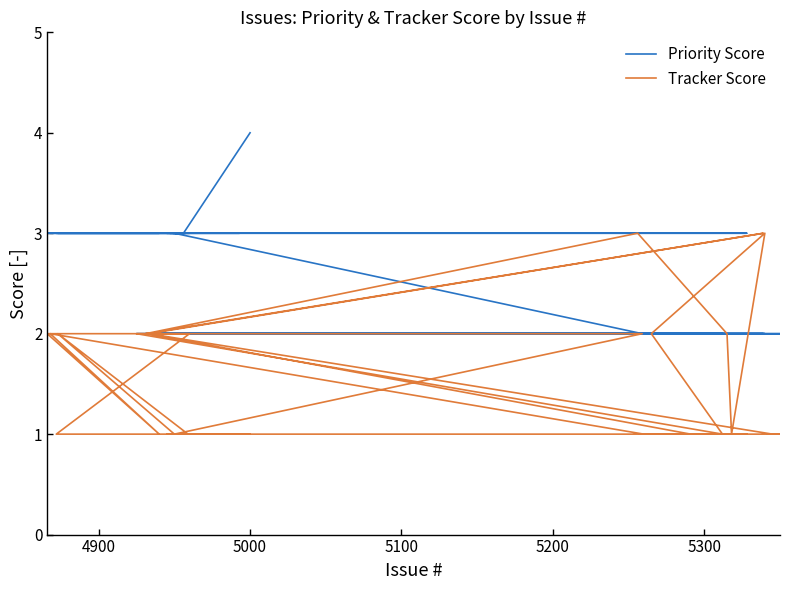

Rank the series by their maximum value, from highest to lowest.

Priority Score, Tracker Score